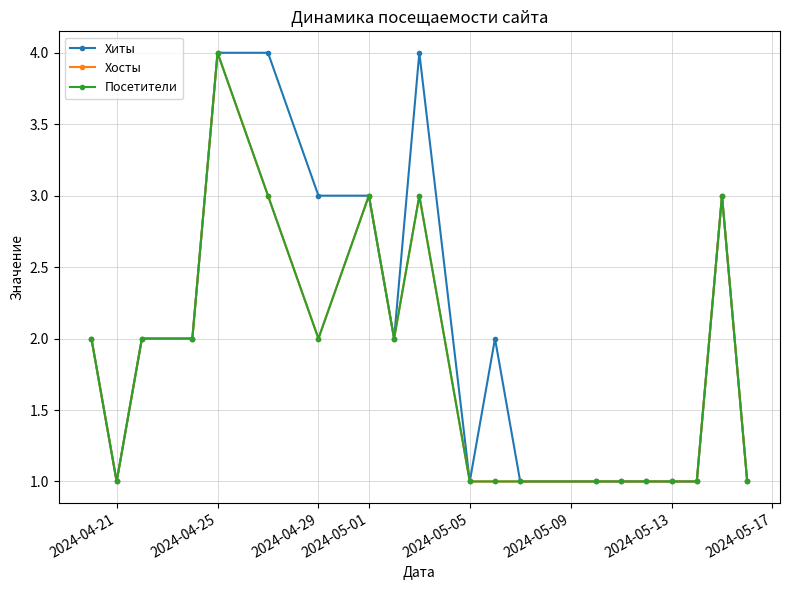

Count the Посетители values in the range 1 to 3.

19